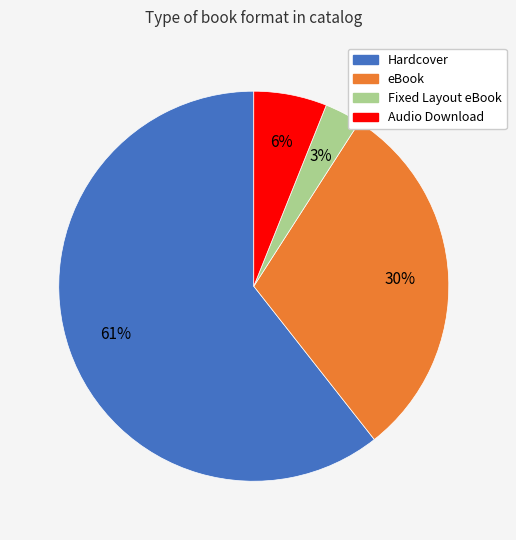

What is the largest slice in the pie chart?

Hardcover